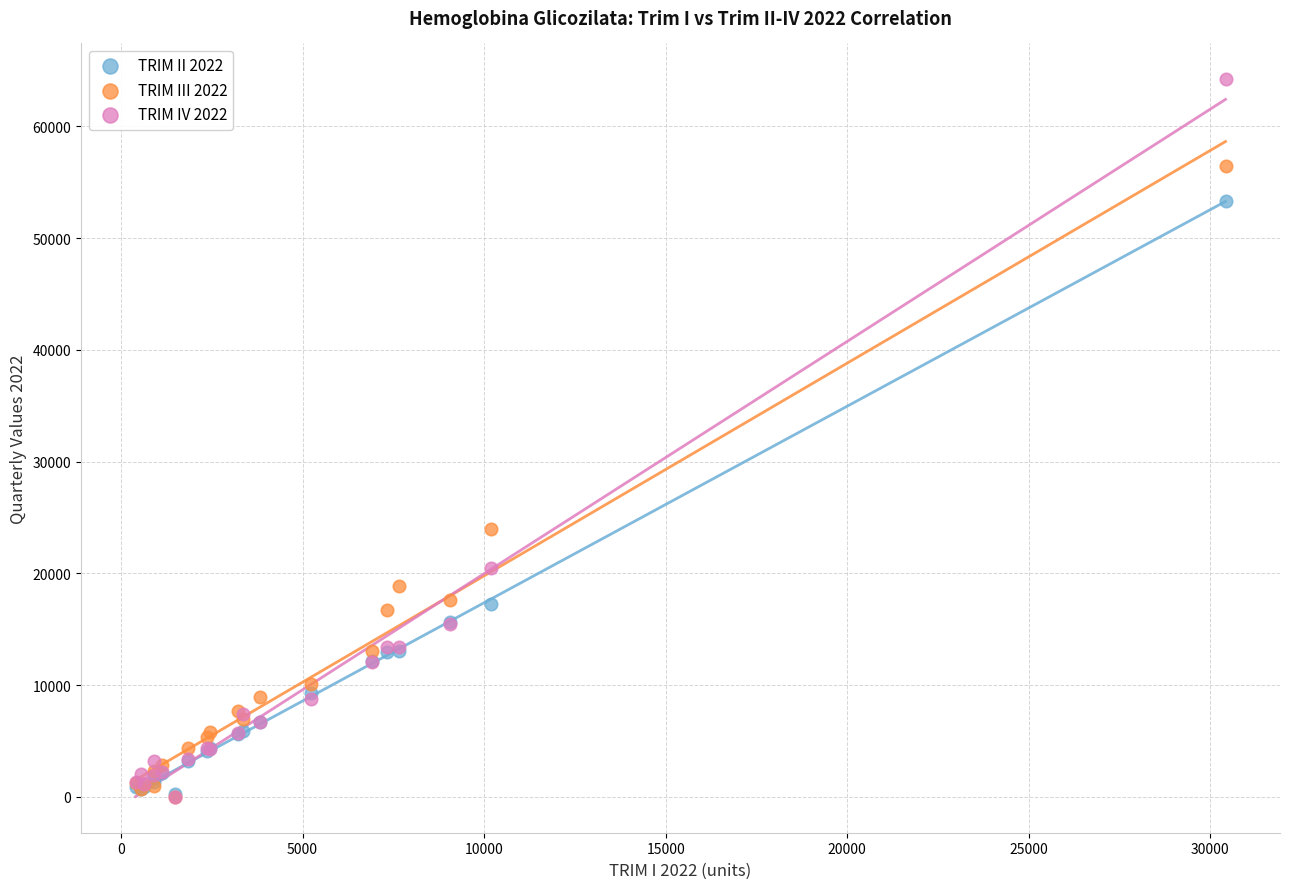

Across all series, what Y value is closest to 32110?

23978